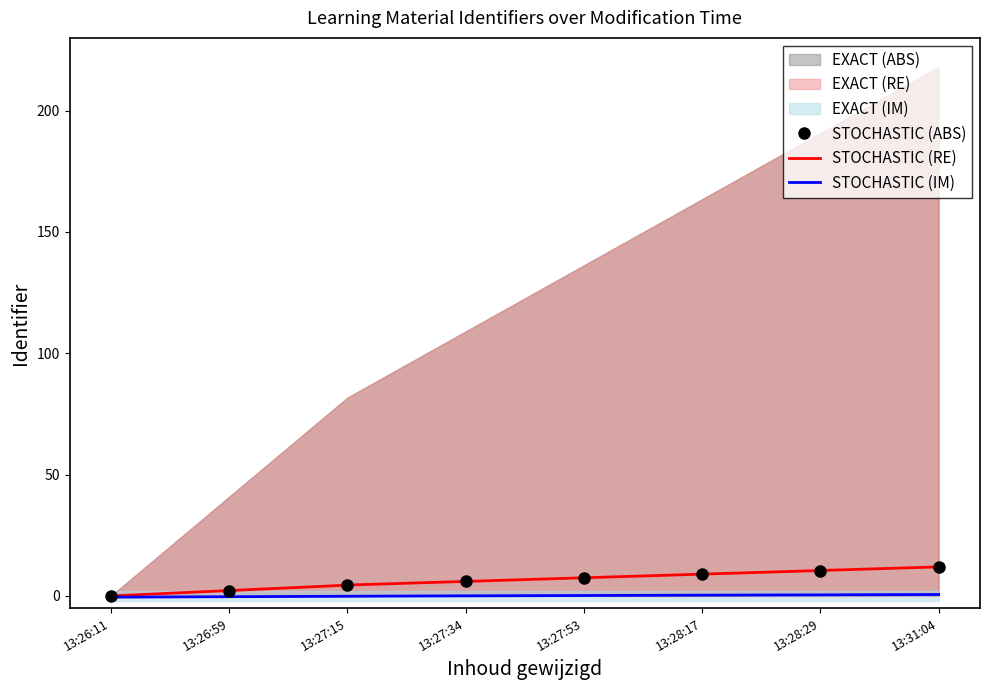

What is the value of the STOCHASTIC (ABS) point at the 6th from the left?

9.0